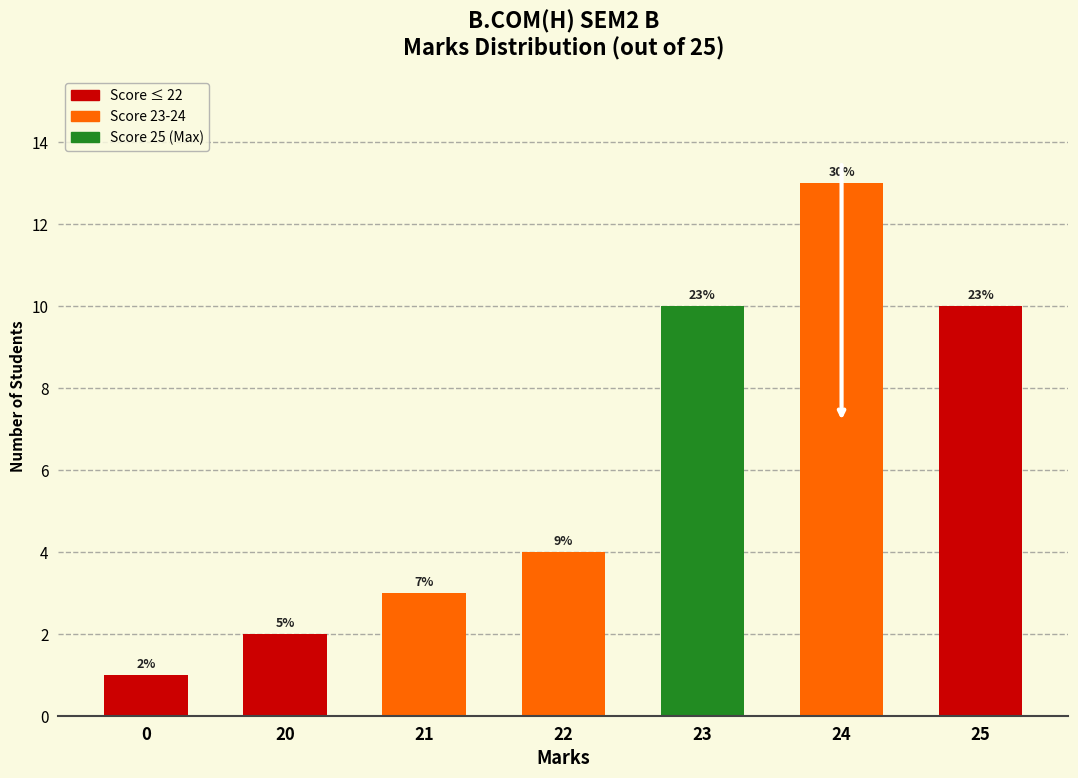

Reading right to left, what are all the values shown in this chart?

25=10	24=13	23=10	22=4	21=3	20=2	0=1